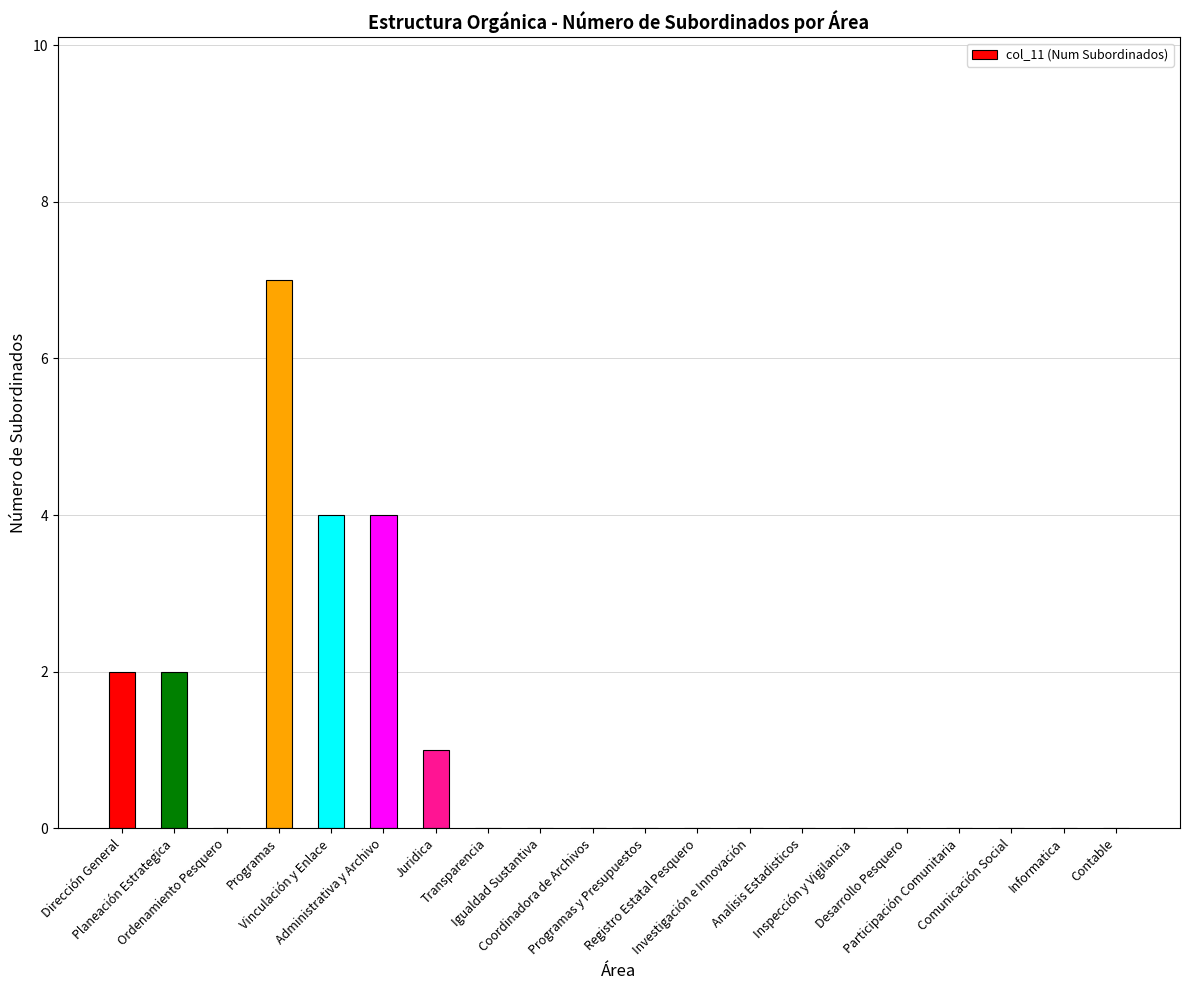

The value at Dirección General is 1. True or false?

False